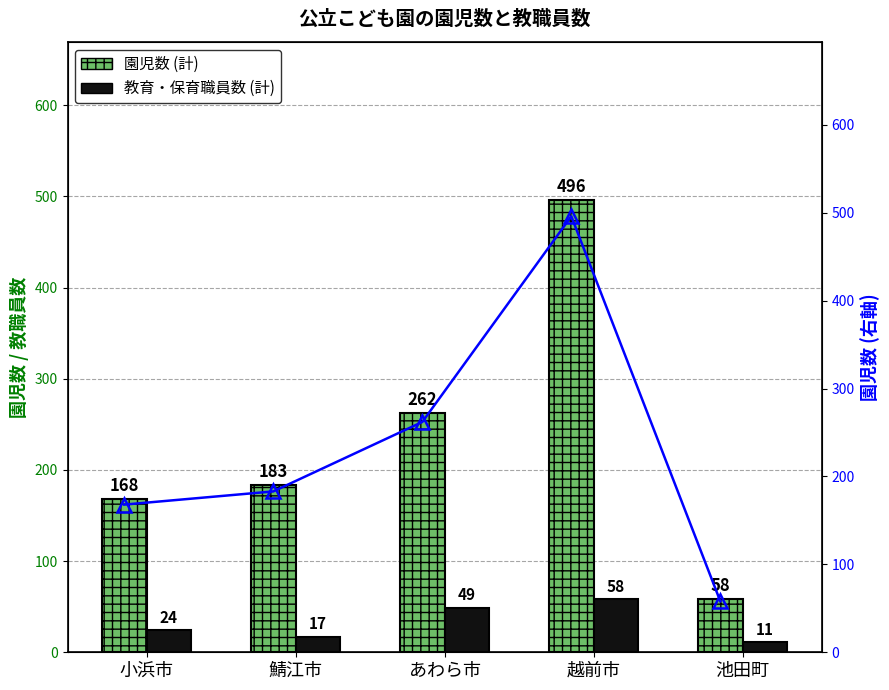

Which has a higher value, 小浜市 or 池田町?

小浜市